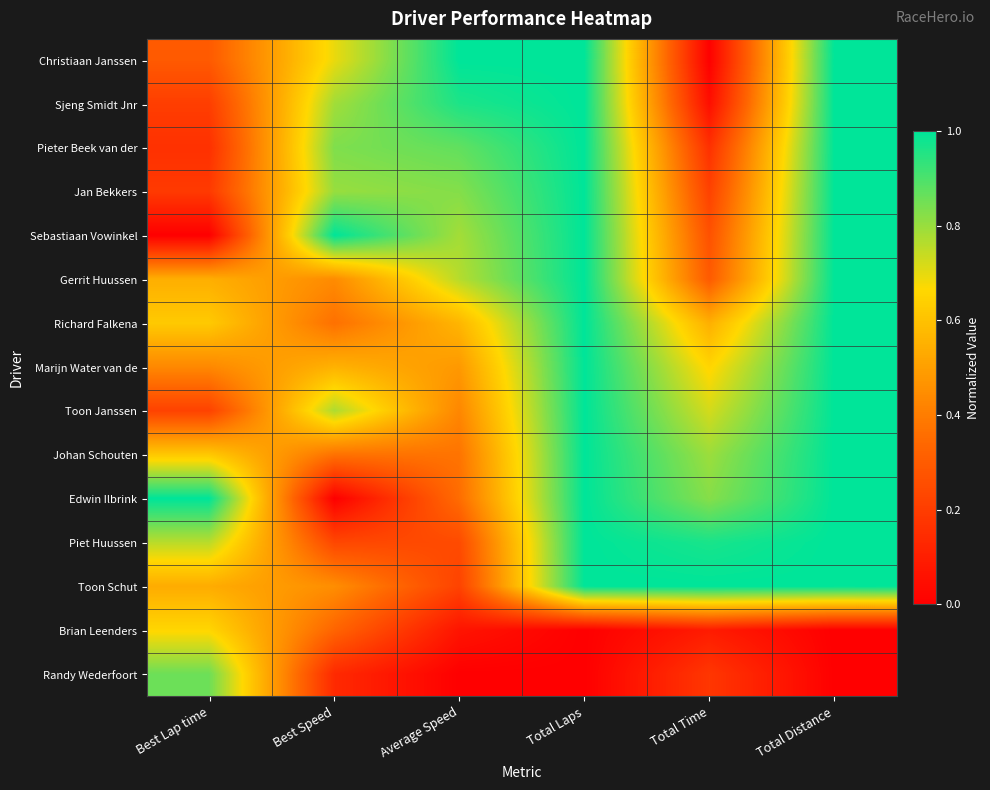

Which label corresponds to the largest value in the chart?

Average Speed